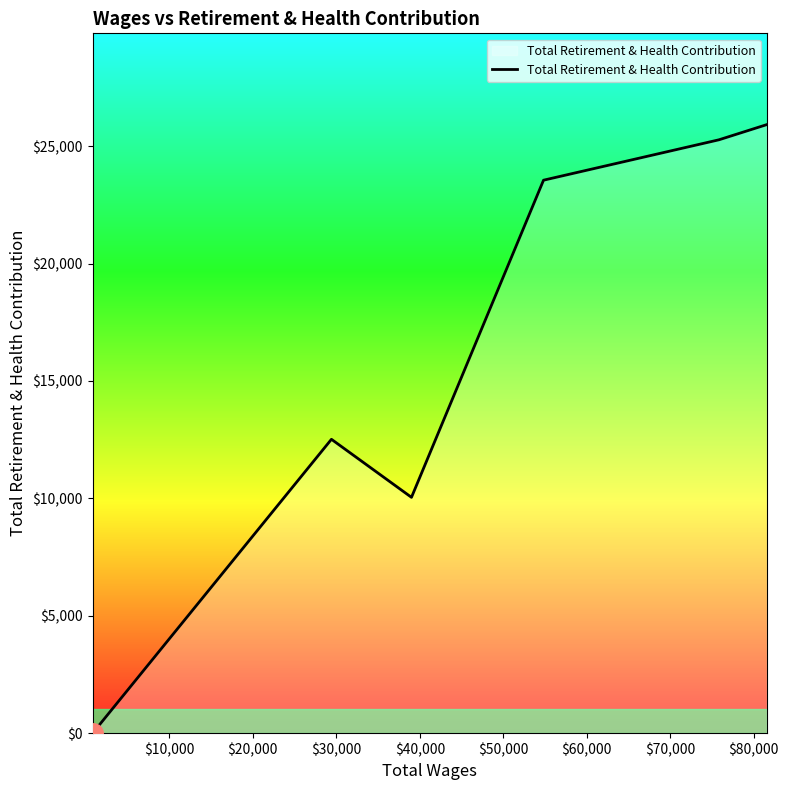

What is the greatest value displayed?

25918